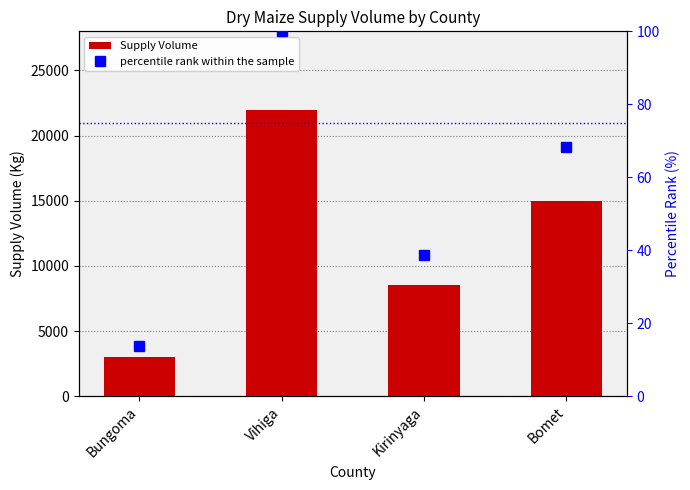

What is the difference between the second highest and minimum values in the Supply Volume series?

12000